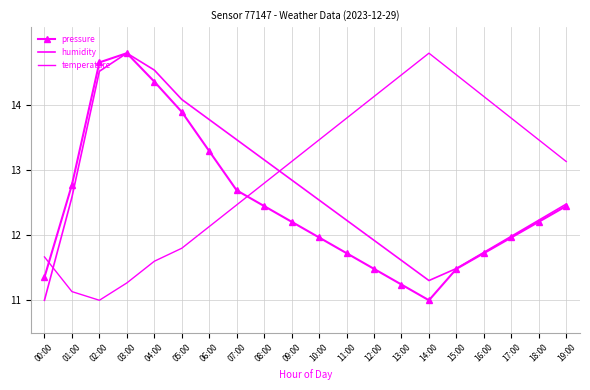

Does the chart have visible grid lines?

Yes